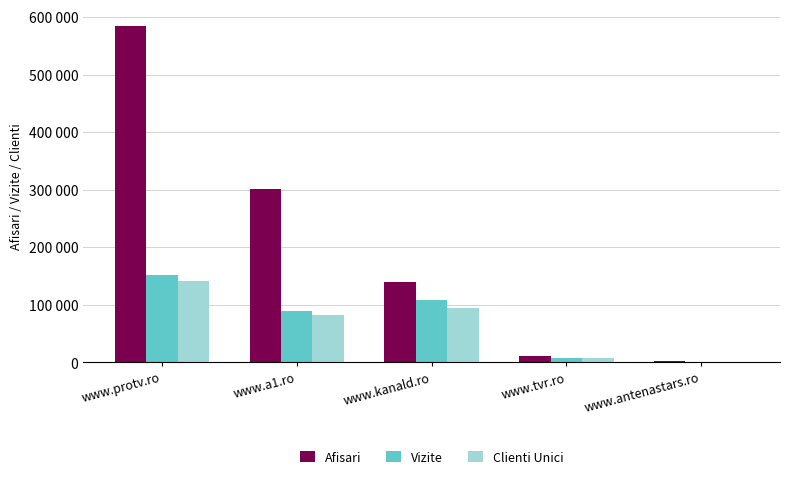

The value of Vizite at www.kanald.ro is 107925. True or false?

True